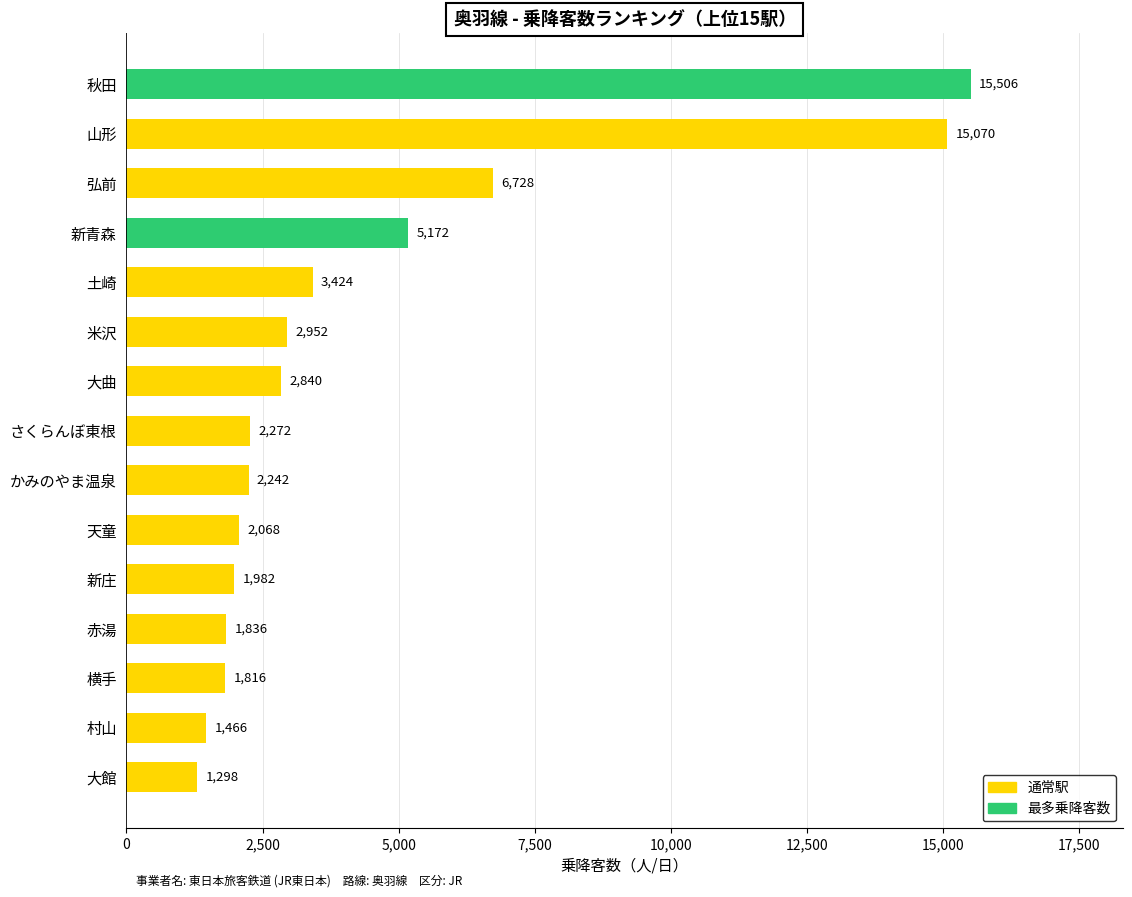

Rank the categories by value from lowest to highest.

大館, 村山, 横手, 赤湯, 新庄, 天童, かみのやま温泉, さくらんぼ東根, 大曲, 米沢, 土崎, 新青森, 弘前, 山形, 秋田